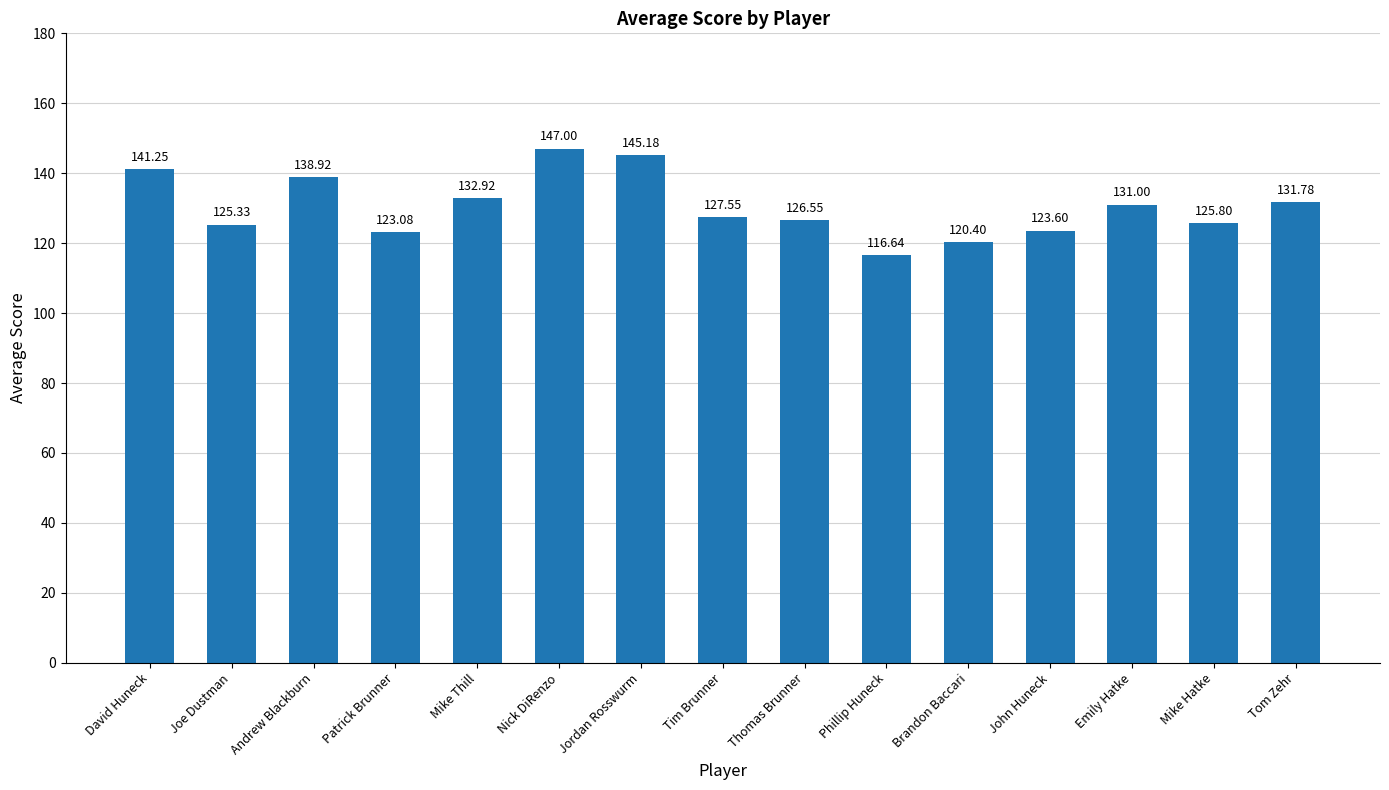

What is the label of the 7th bar from the left?

Jordan Rosswurm